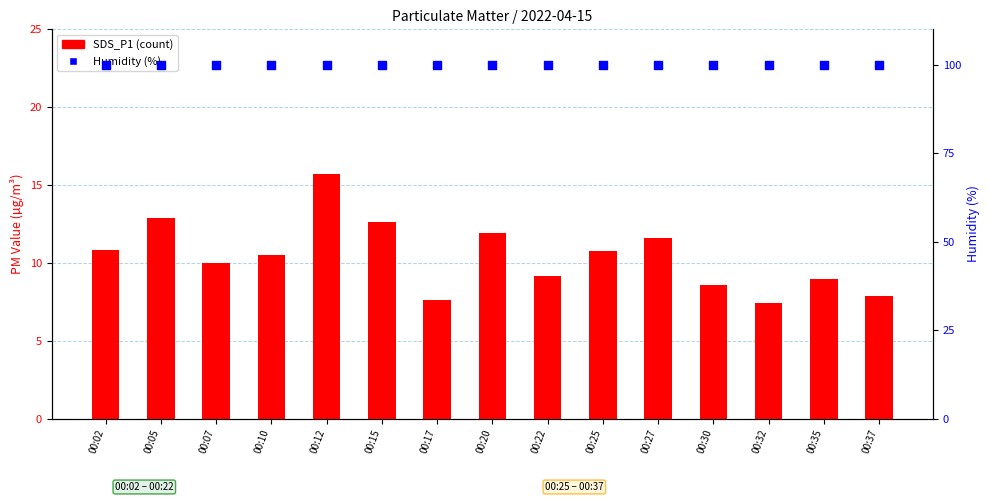

Which series has the largest Y range (max minus min)?

SDS_P1 (count)